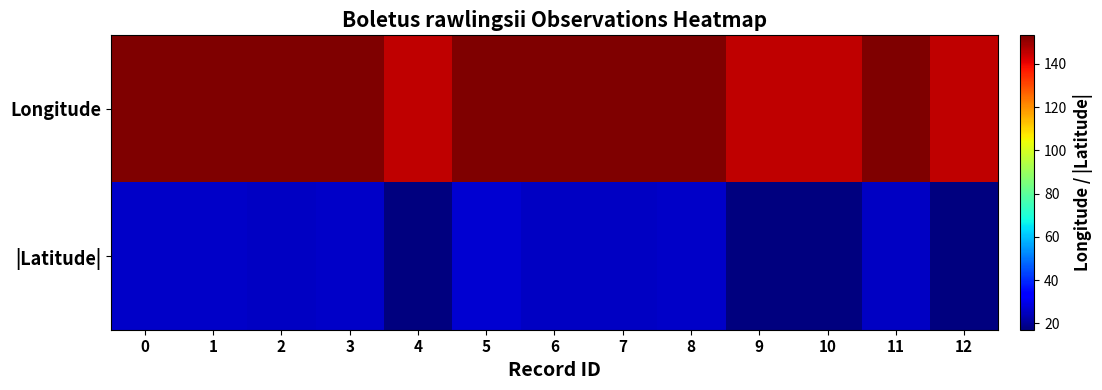

List the series in order of their overall mean, highest first.

Longitude, |Latitude|